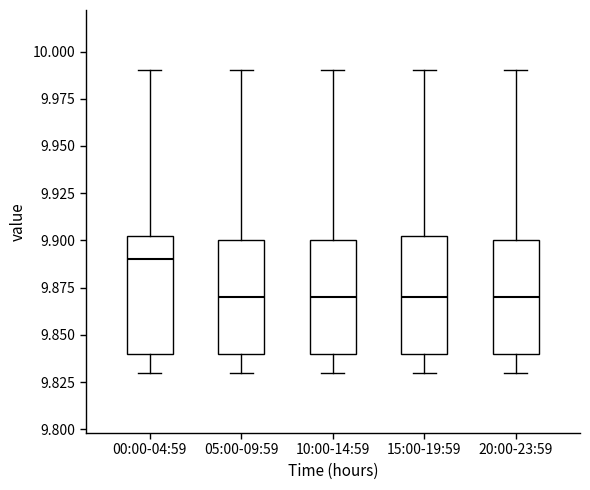

Reading left to right, transcribe this box plot: for each box, give where its median line is, the range the box spans, and where its two whiskers end, as read against the y-axis. The values are not printed on the chart, so give them approximately, as read against the axis.

00:00-04:59: median 9.890, box 9.840 to 9.905, whiskers 9.830 to 9.990
05:00-09:59: median 9.870, box 9.840 to 9.900, whiskers 9.830 to 9.990
10:00-14:59: median 9.870, box 9.840 to 9.900, whiskers 9.830 to 9.990
15:00-19:59: median 9.870, box 9.840 to 9.905, whiskers 9.830 to 9.990
20:00-23:59: median 9.870, box 9.840 to 9.900, whiskers 9.830 to 9.990